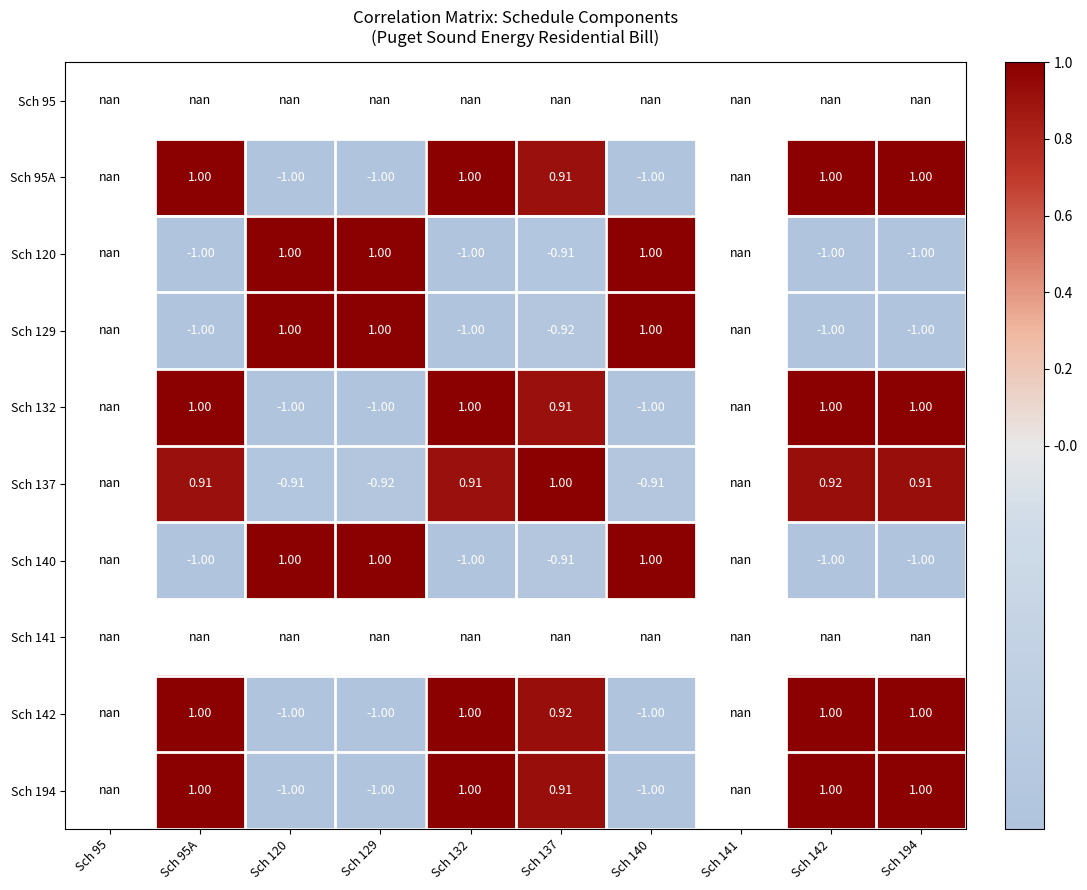

What is the maximum value shown in the chart?

1.0